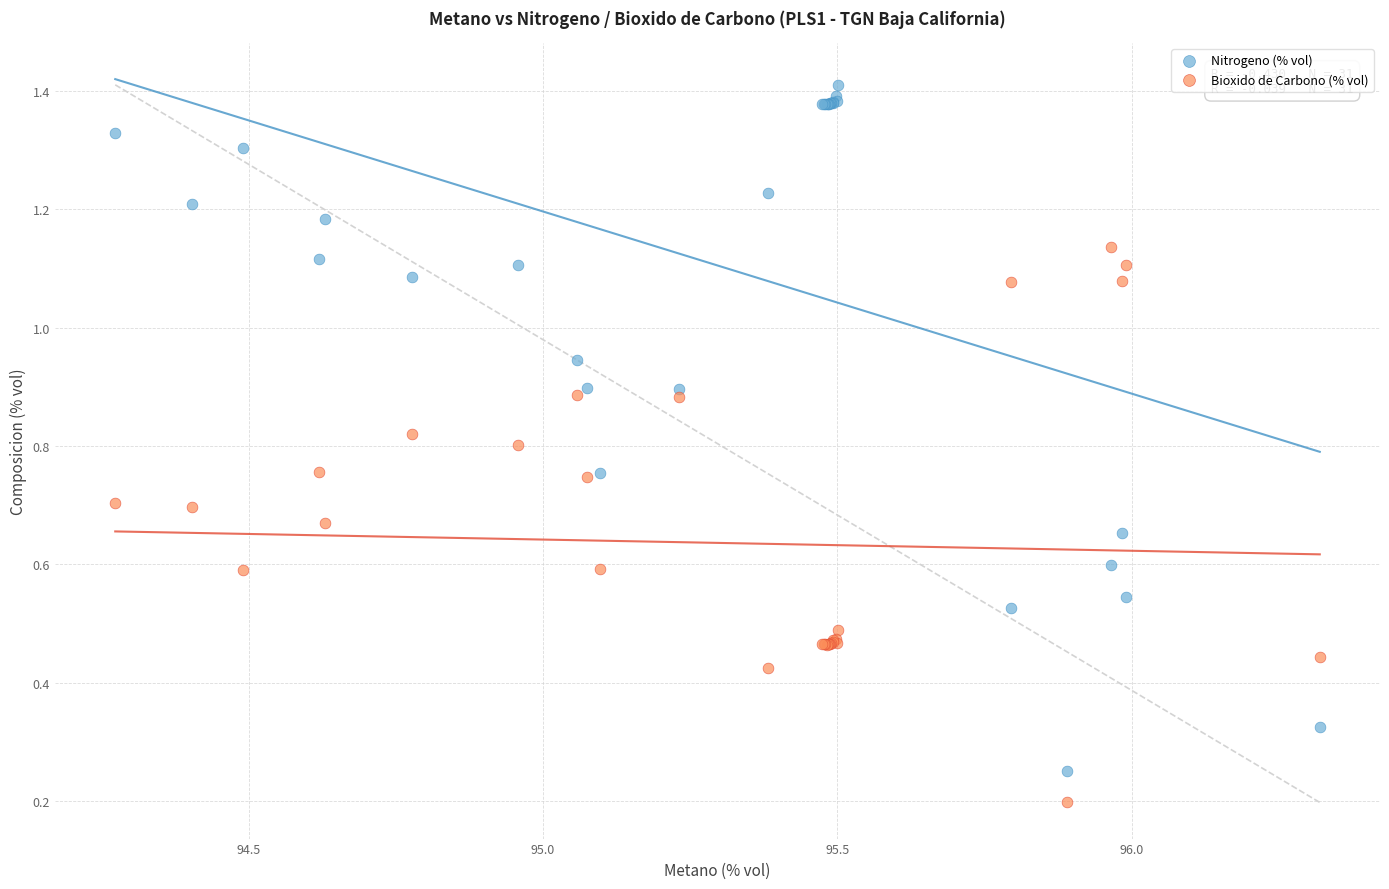

Which series reaches the maximum Y coordinate?

Nitrogeno (% vol)